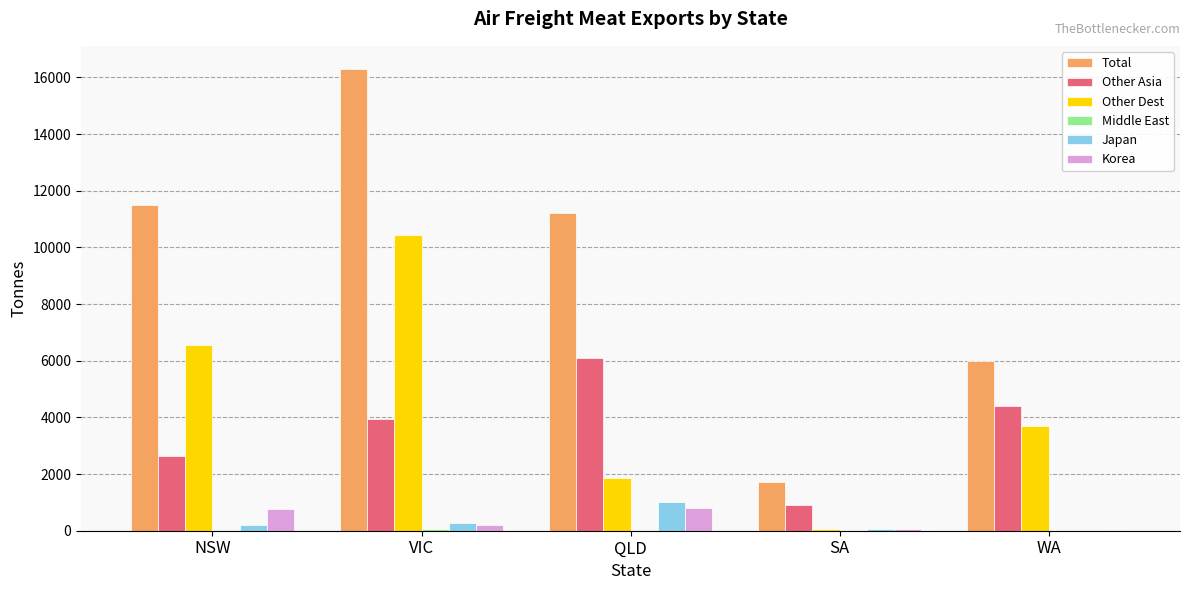

What is the maximum value for Other Asia?

6114.1